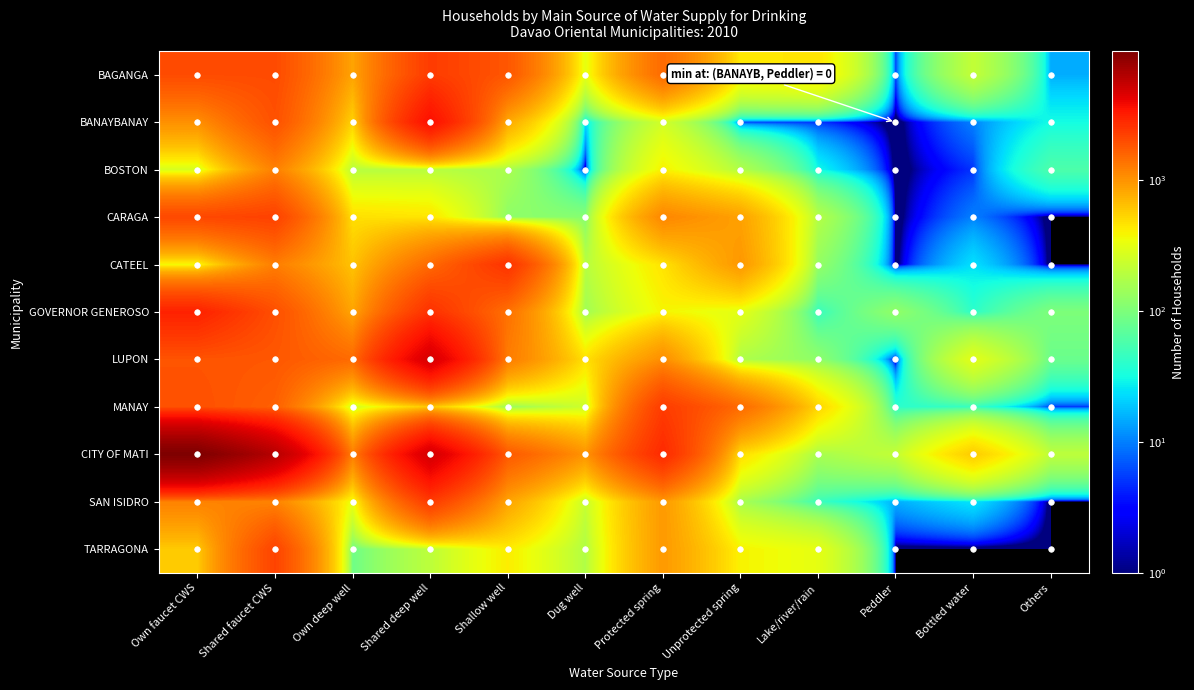

What is the total value across all series at Protected spring?

12178